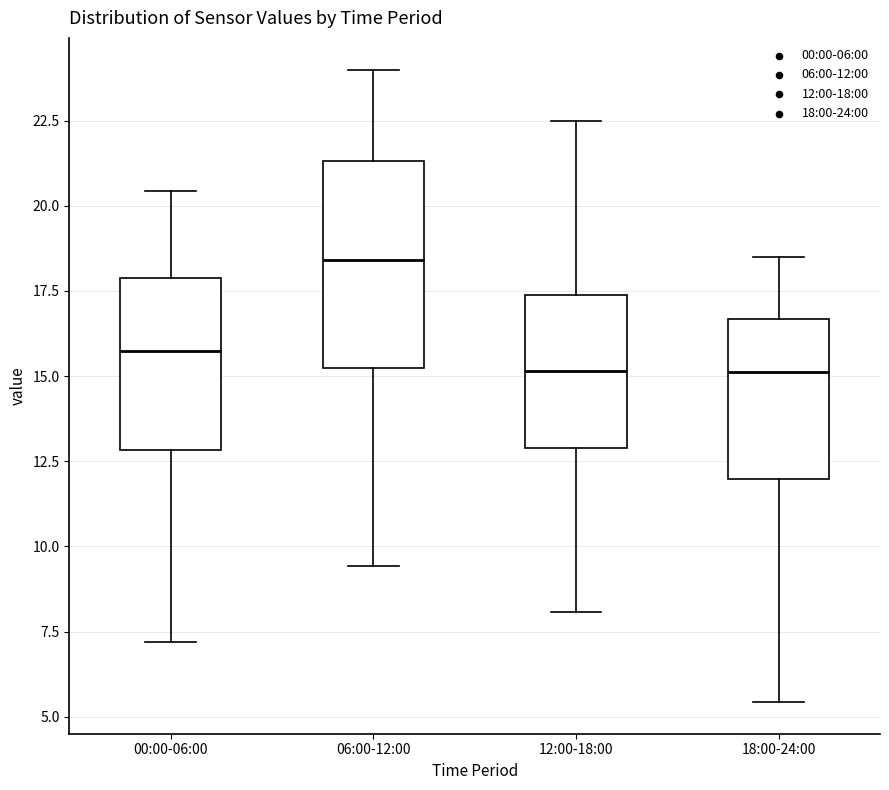

Reading left to right, read every box against the y-axis: the position of its median line, the range the box covers, and the ends of its whiskers. The values are not printed on the chart, so give them approximately, as read against the axis.

00:00-06:00: median 15.5, box 13.0 to 18.0, whiskers 7.0 to 20.5
06:00-12:00: median 18.5, box 15.0 to 21.5, whiskers 9.5 to 24.0
12:00-18:00: median 15.0, box 13.0 to 17.5, whiskers 8.0 to 22.5
18:00-24:00: median 15.0, box 12.0 to 16.5, whiskers 5.5 to 18.5